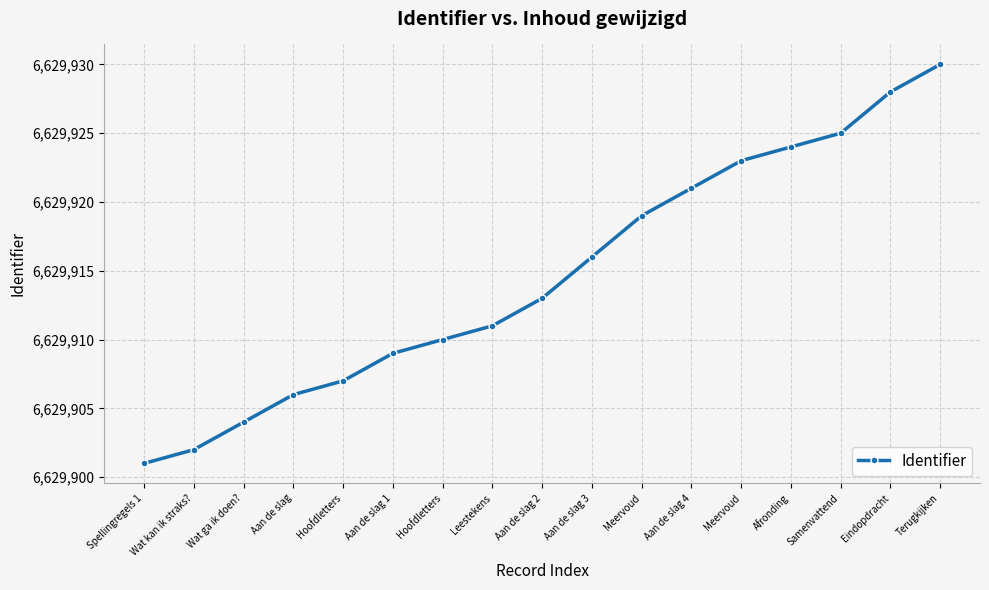

Is this an area chart (filled region under the line)?

No